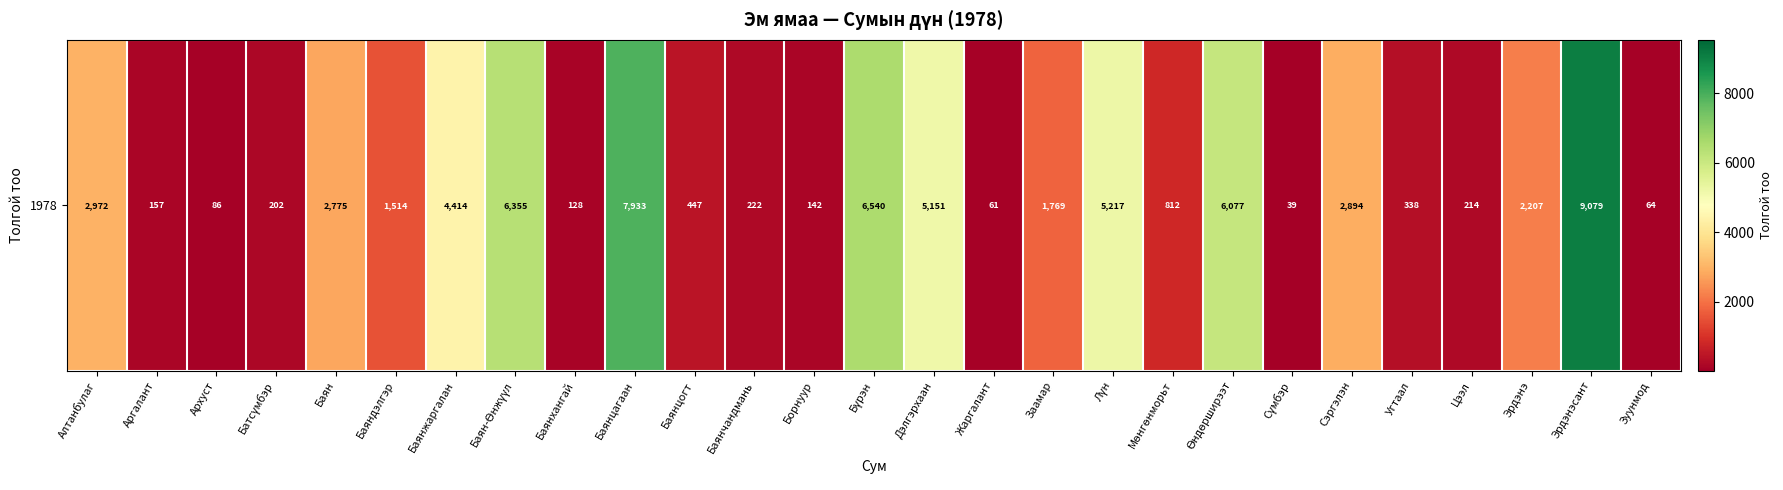

Is it true that the value at Сэргэлэн is 4448?

False